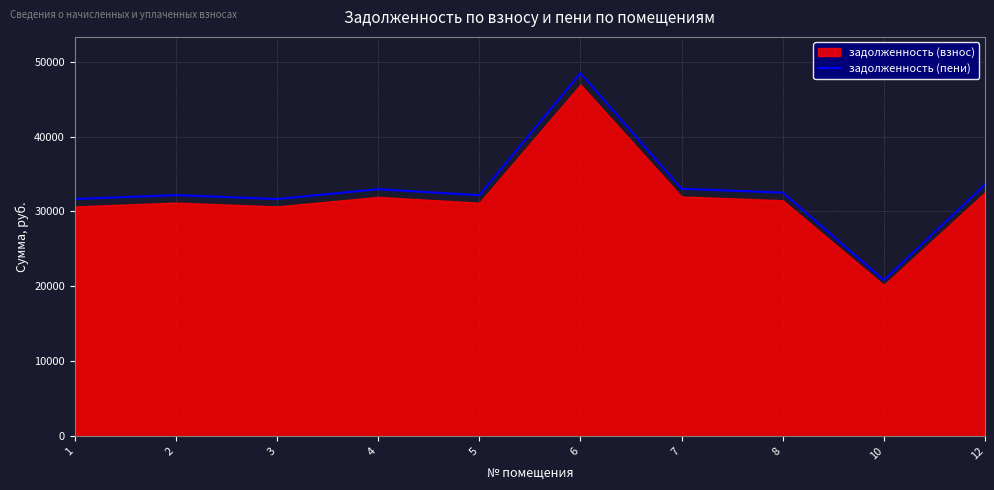

What is the smallest value displayed?

20818.2